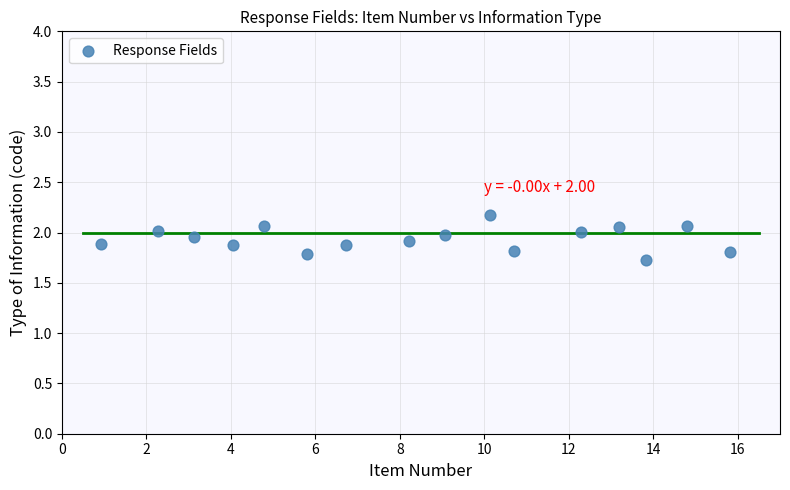

What Y value in the scatter plot is closest to 1?

1.7